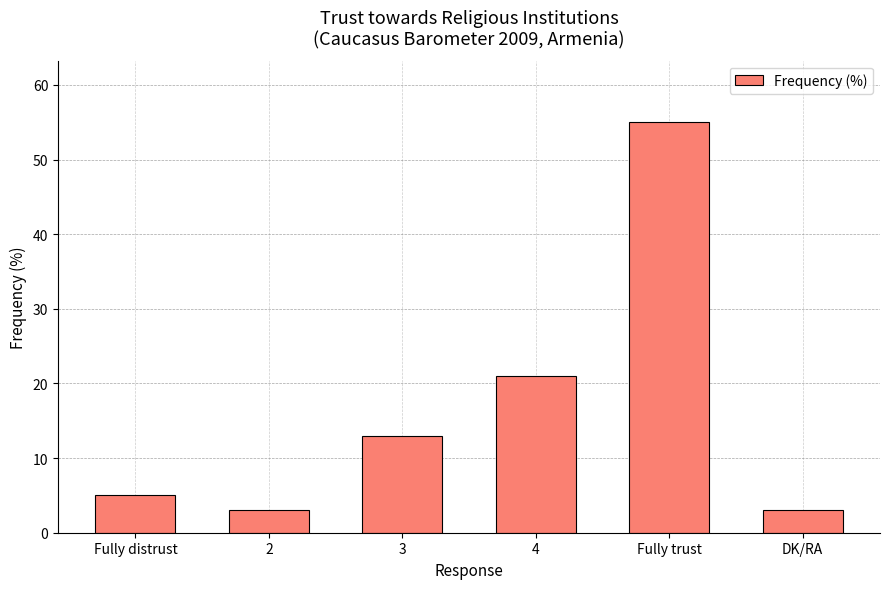

What is the minimum value shown in the chart?

3